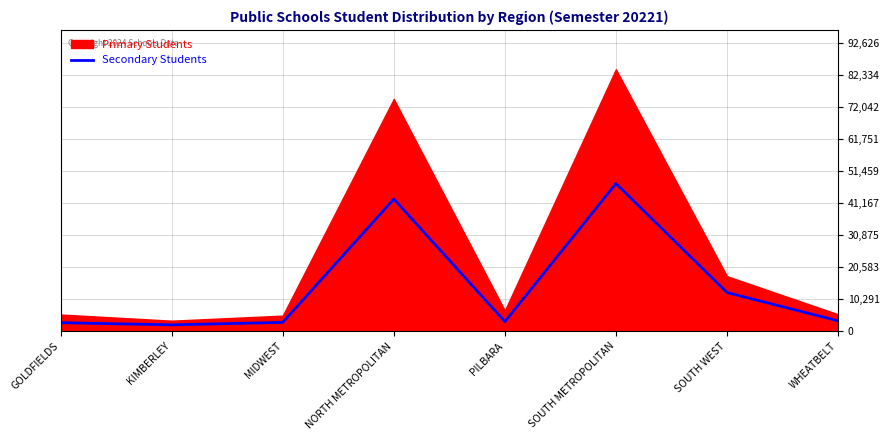

True or false: the data has more than 0 interior local peaks.

True